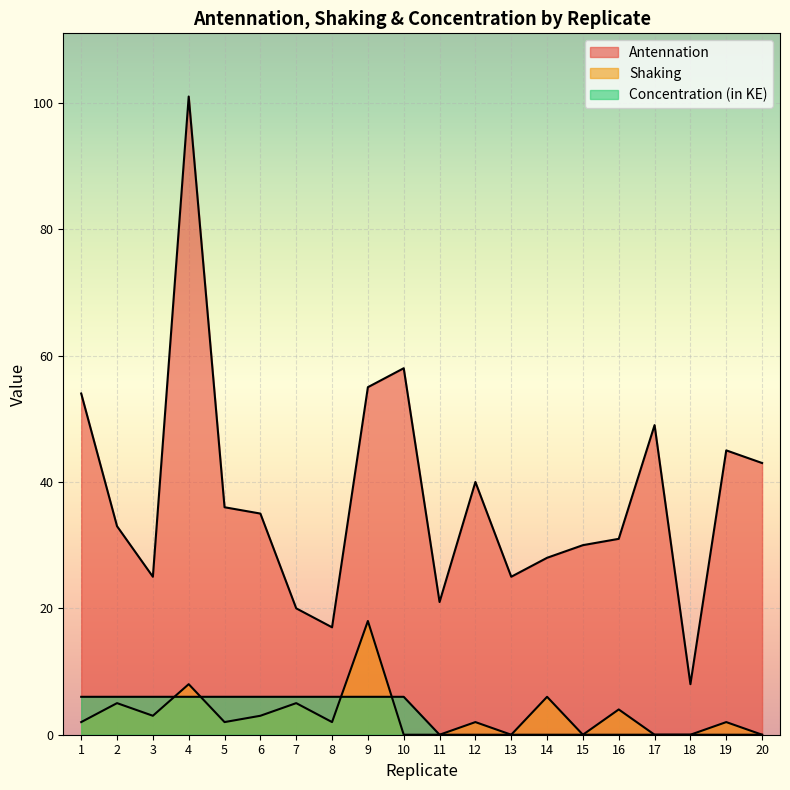

How many values in the Shaking series exceed 2?

8